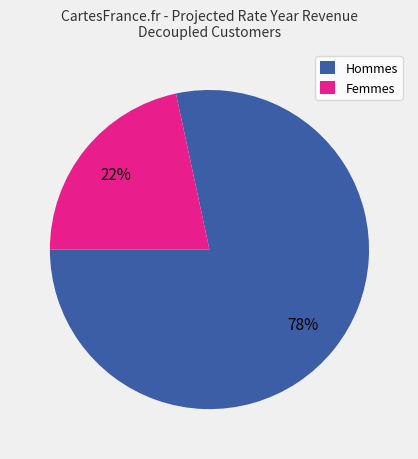

Count the number of slices in the pie.

2